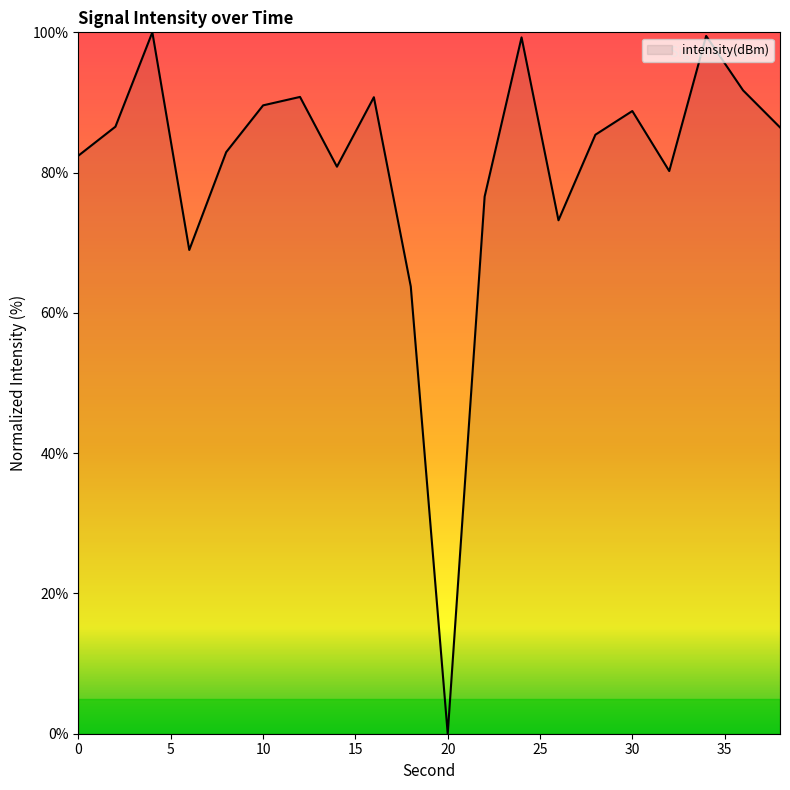

What is the maximum value shown in the chart?

100.0